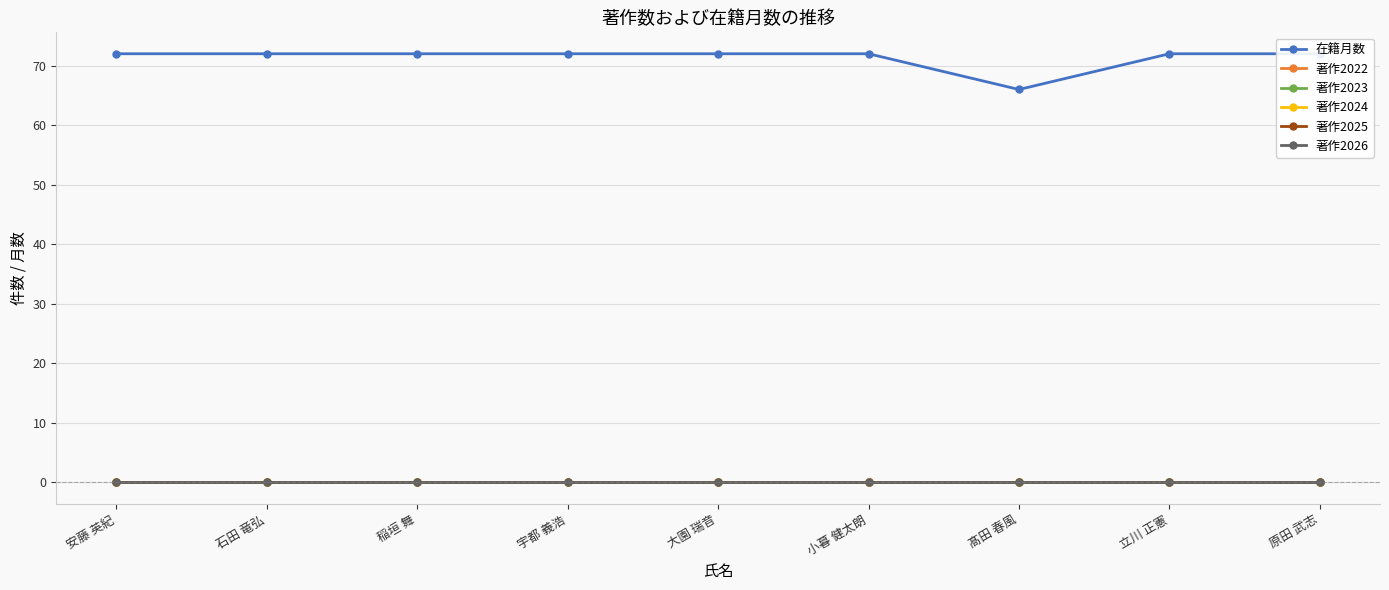

What is the label of the 4th point from the right?

小暮 健太朗